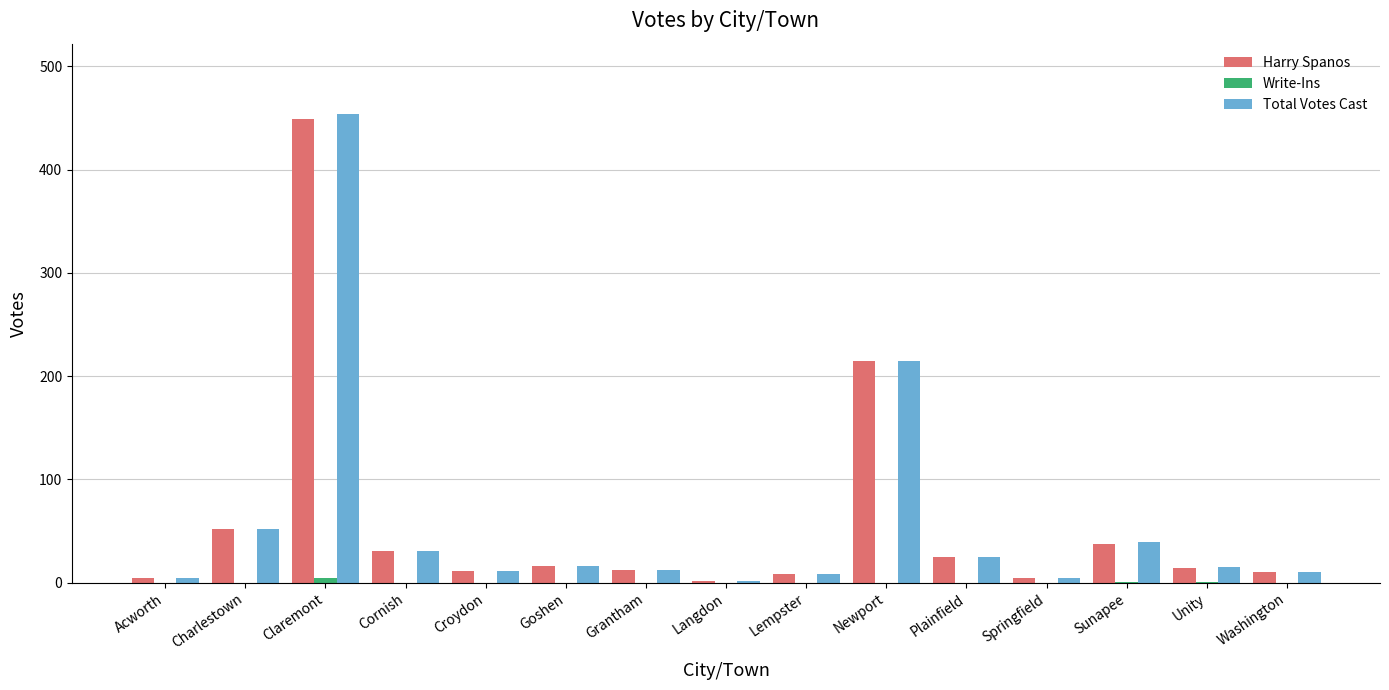

At which category is the sum across all series the highest?

Claremont